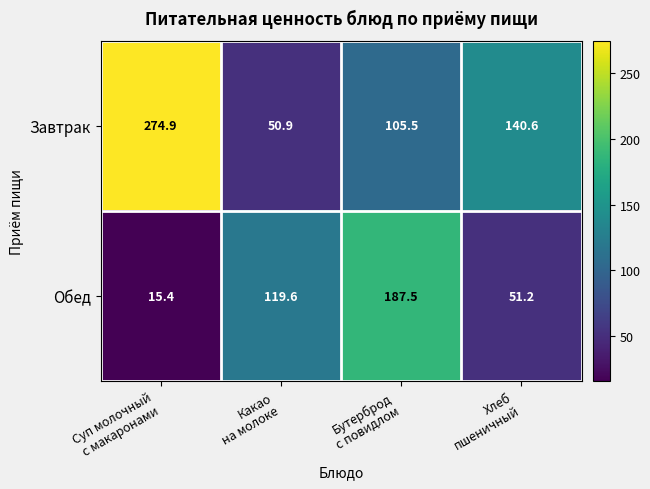

How many series are shown in this chart?

2